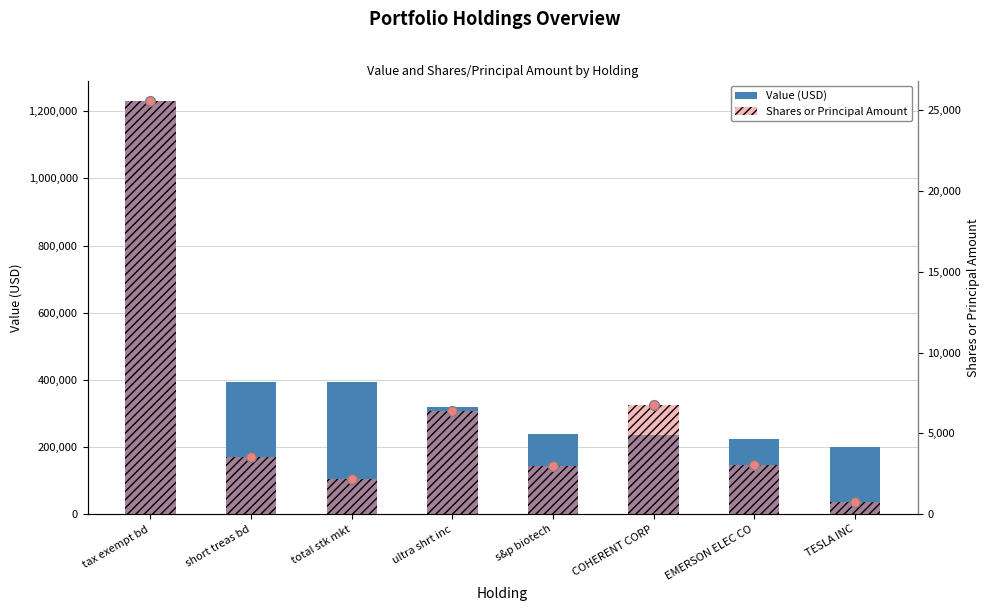

Which series reaches the minimum Y coordinate?

Shares or Principal Amount